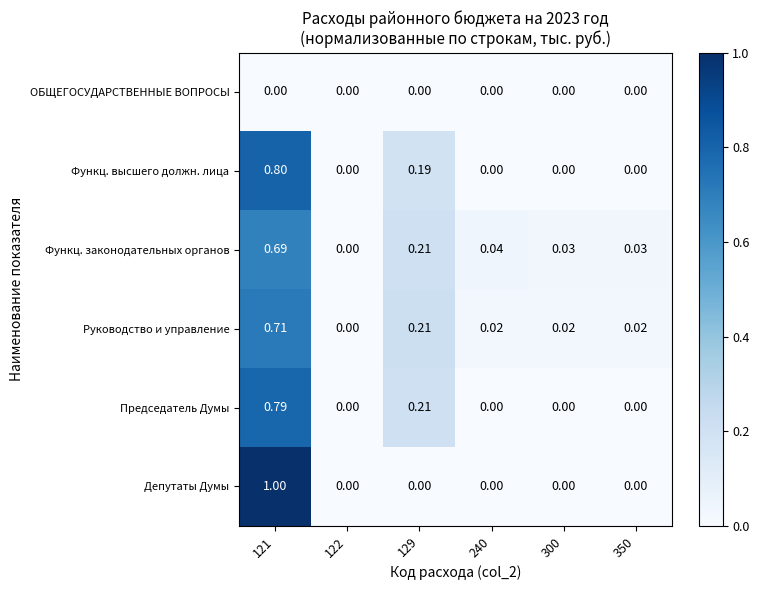

Rank the series by their maximum value, from highest to lowest.

Депутаты Думы, Функц. высшего должн. лица, Председатель Думы, Руководство и управление, Функц. законодательных органов, ОБЩЕГОСУДАРСТВЕННЫЕ ВОПРОСЫ